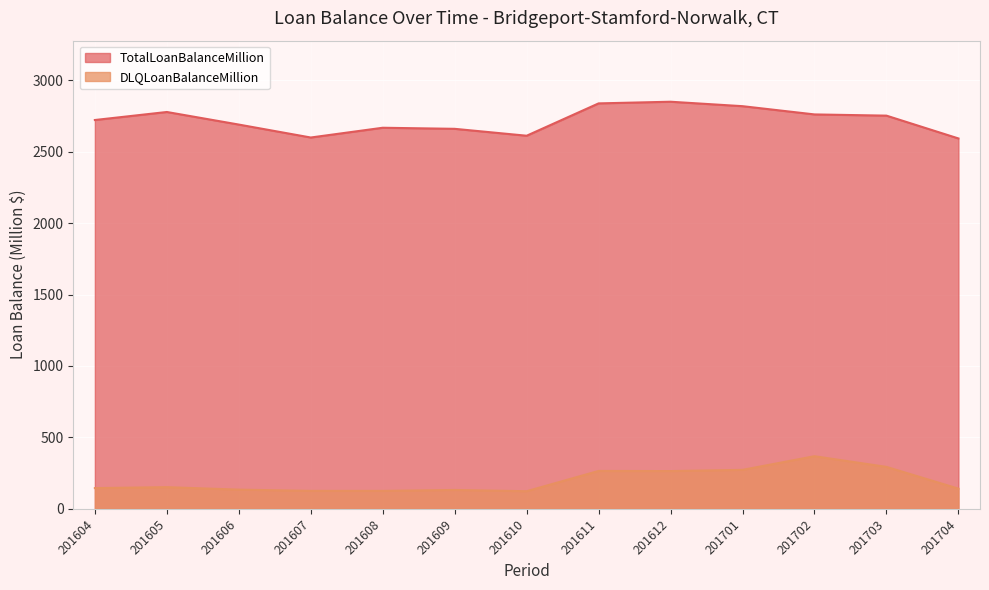

At which category is the sum across all series the highest?

201702